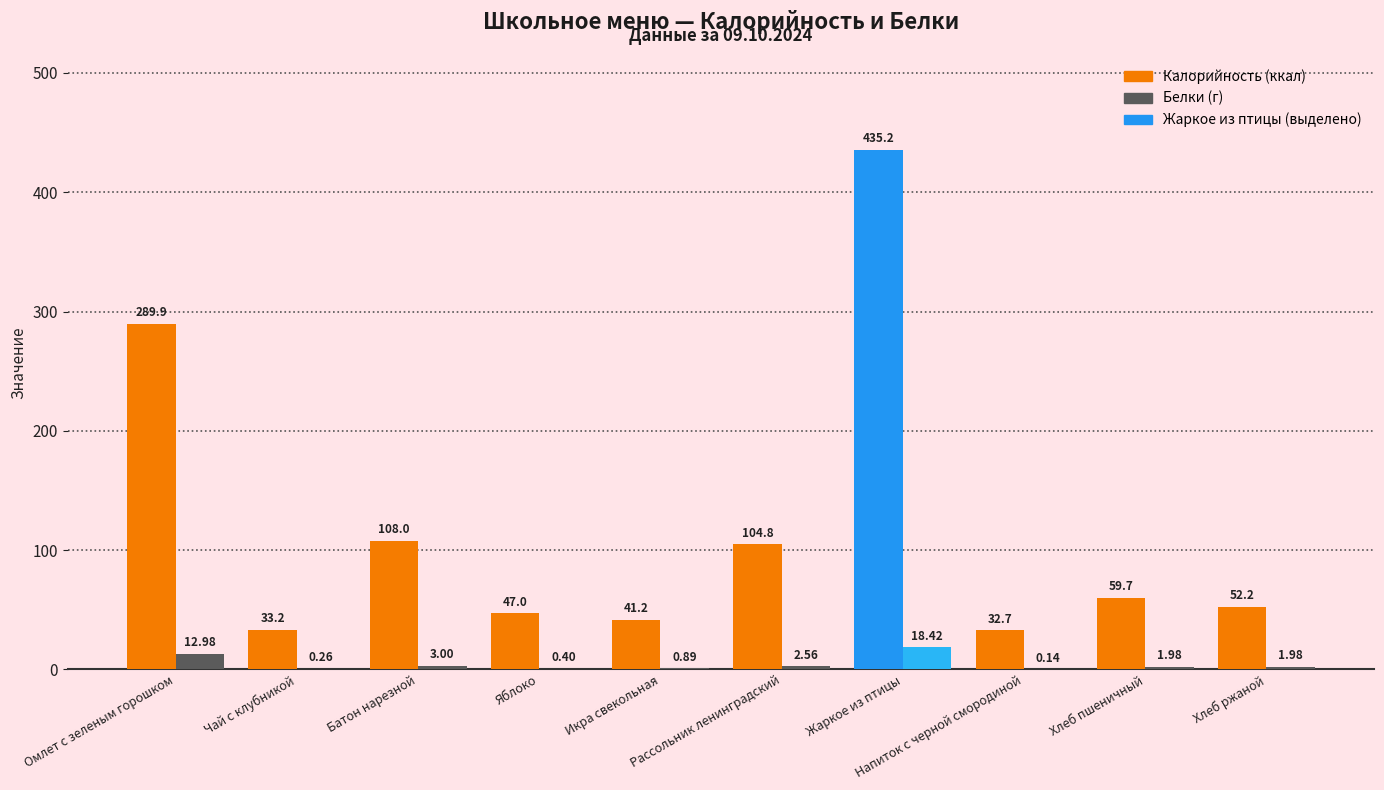

Which category has the lowest value across all series?

Напиток с черной смородиной